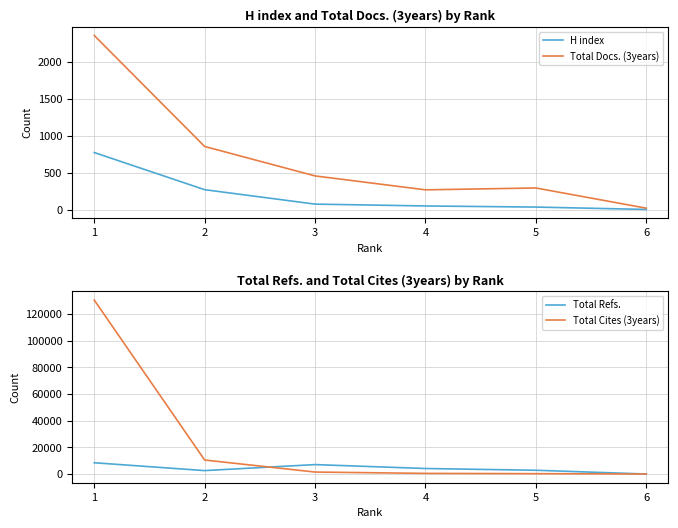

The value of Total Docs. (3years) at 2 is 1157. True or false?

False